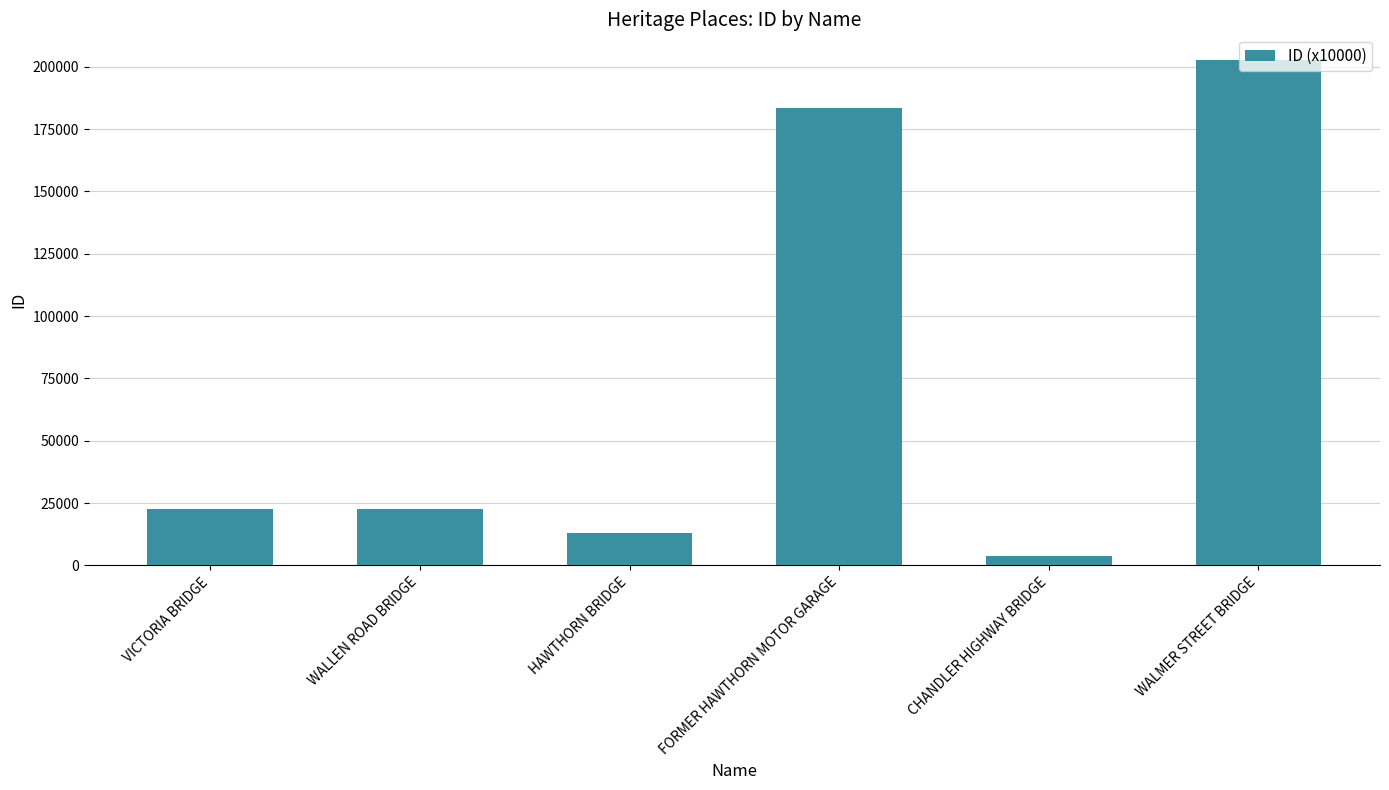

What is the value of the 6th bar from the left?

202835